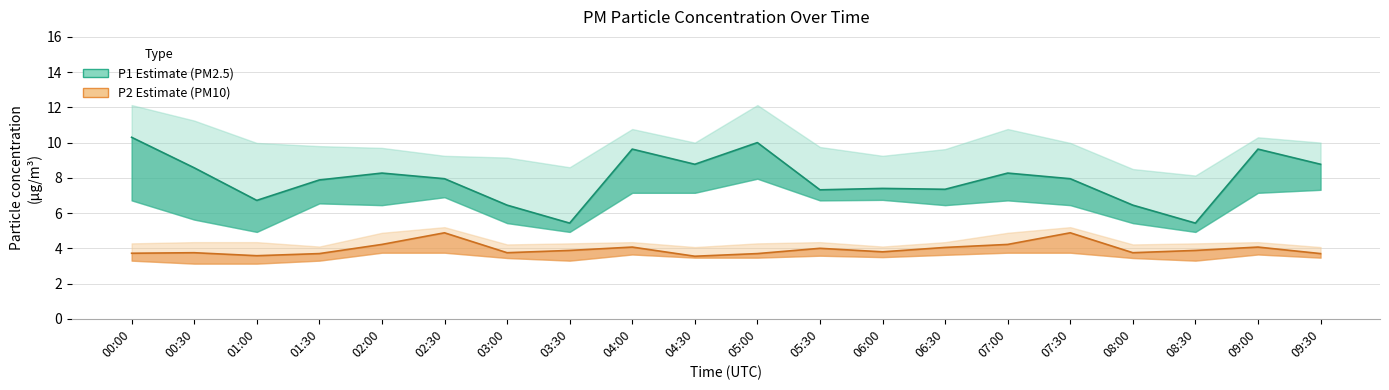

True or false: P2 (PM10 equivalent) has more than 2 points higher than both neighbors.

True